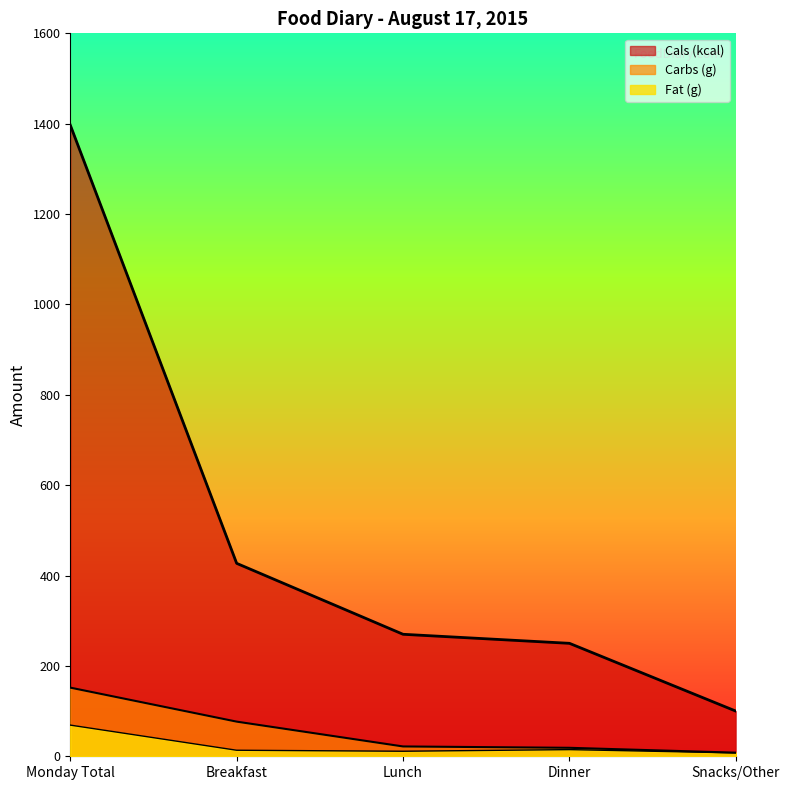

Reading left to right, what are all the values shown in this chart?

Cals (kcal): 1397.0	427.0	270.0	250.0	100.0
Carbs (g): 151.9	76.7	21.8	18.8	8.0
Fat (g): 69.0	13.4	11.1	14.8	7.5